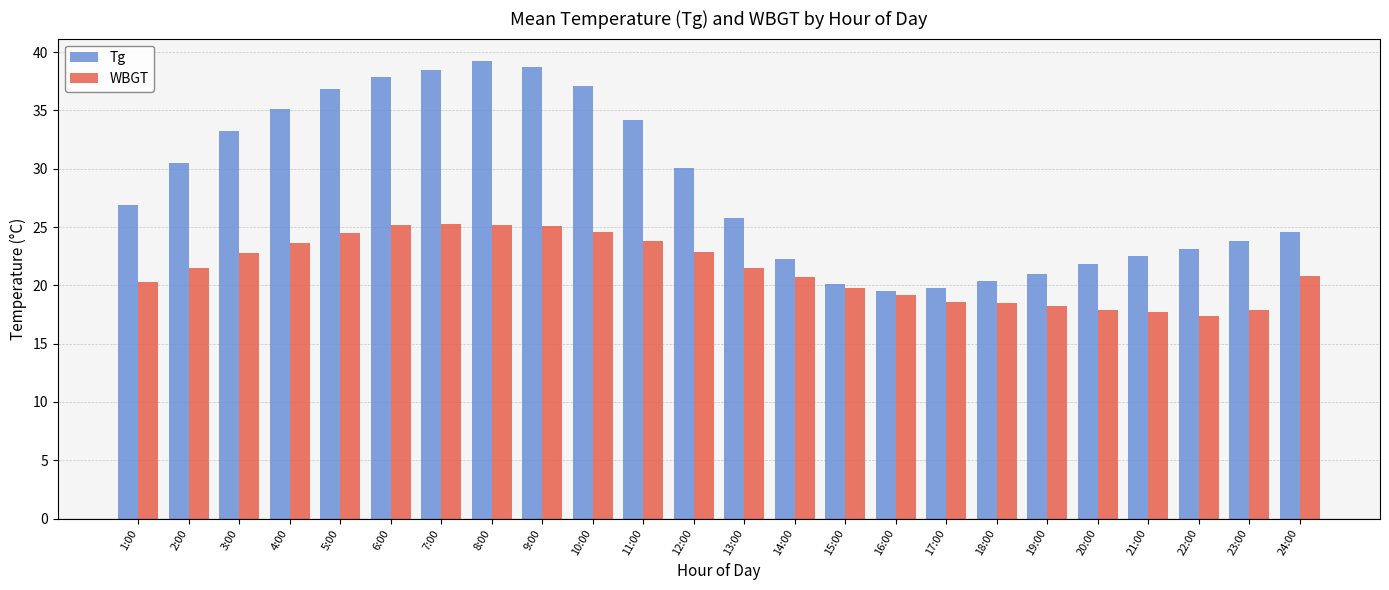

At how many categories does at least one series exceed 24?

14